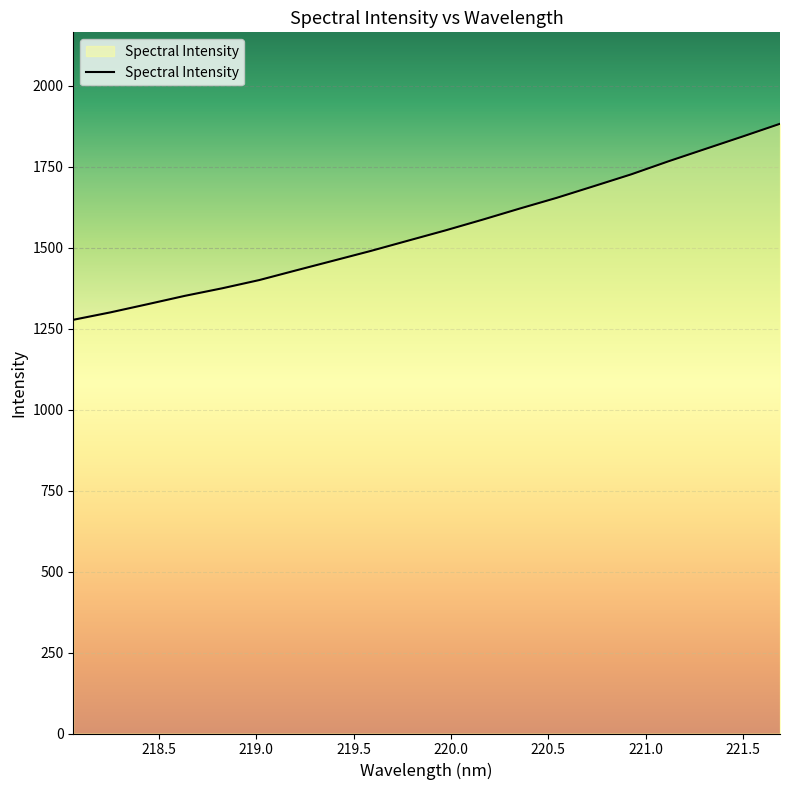

What is the difference between the maximum and minimum values?

605.2